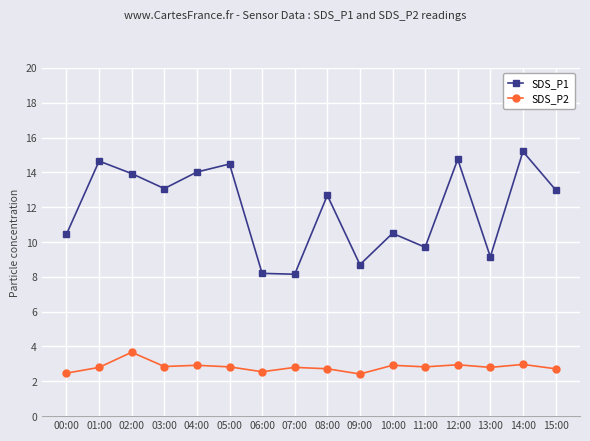

At which label does SDS_P1 first exceed 13?

01:00